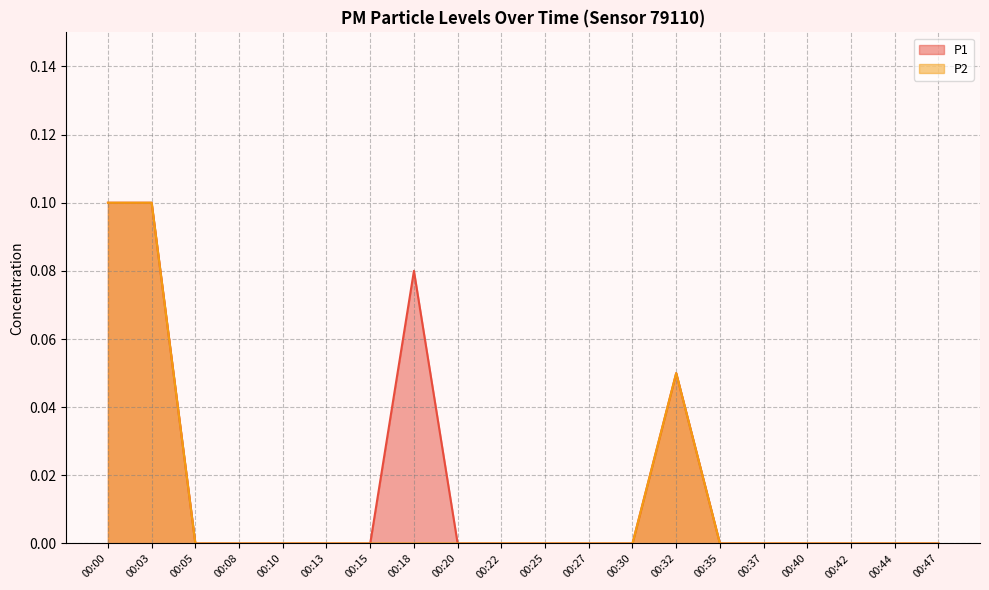

What is the maximum value for P2?

0.1